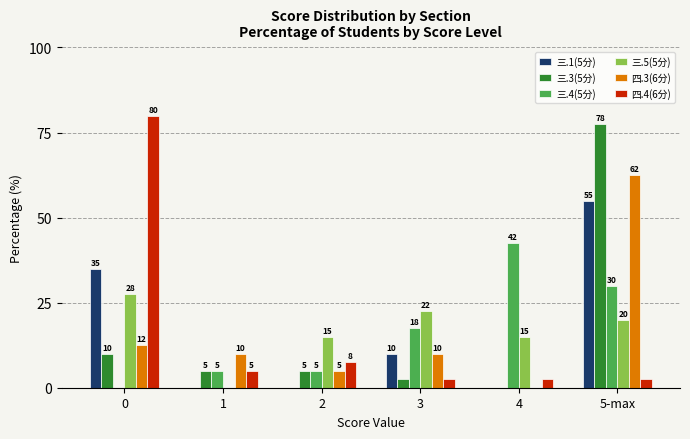

Read the 三.3(5分) value at 5-max.

77.5